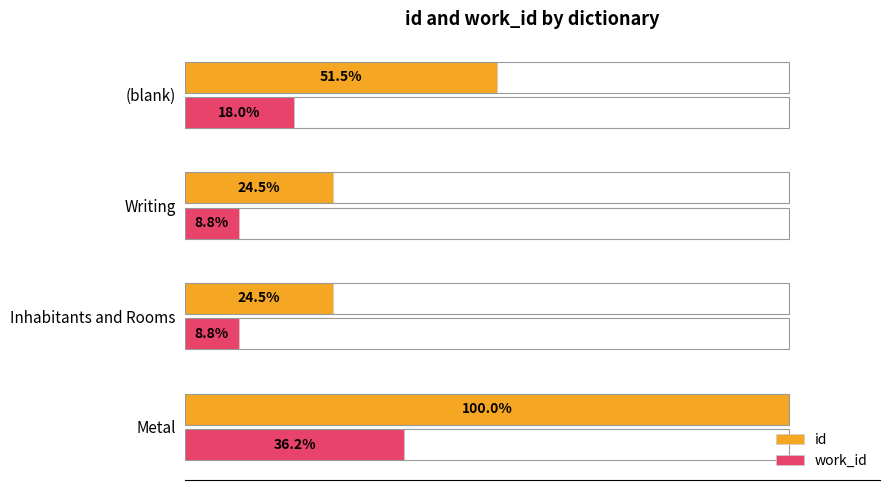

Which series has the widest spread of values?

id